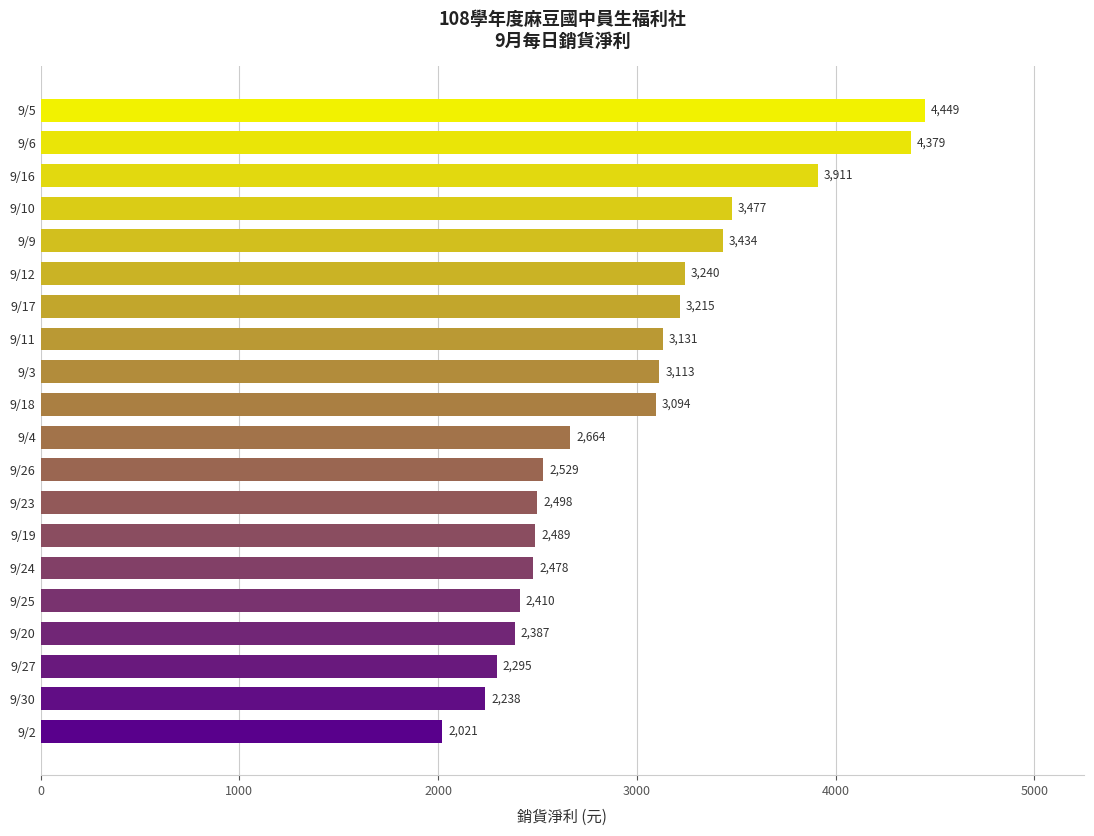

Read the value at 9/9, to the nearest 50.

3450